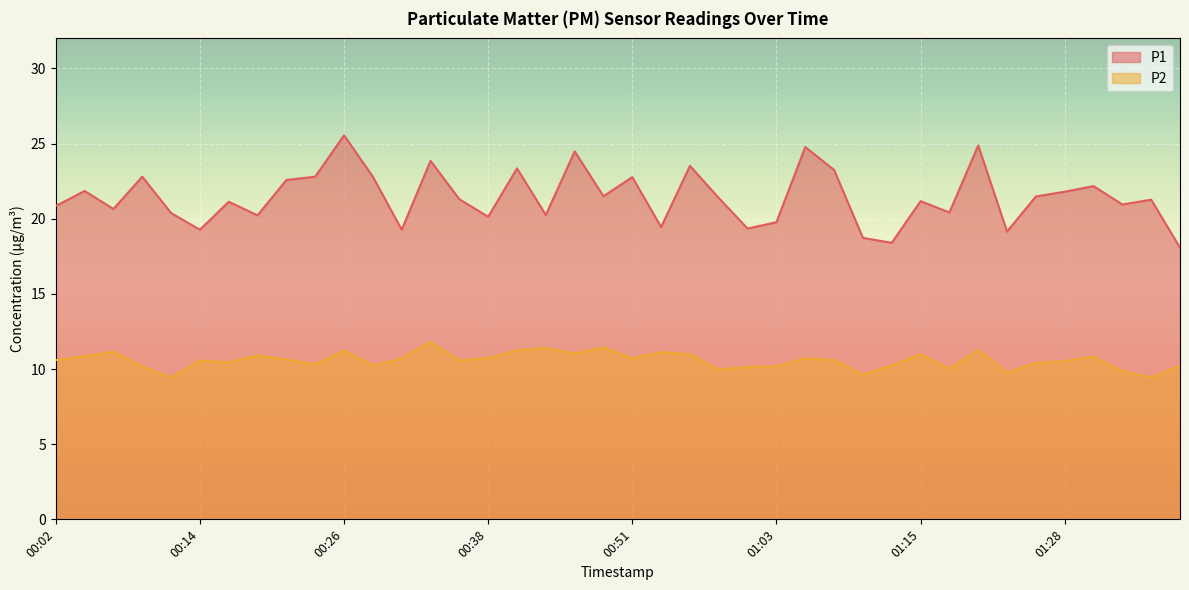

True or false: P2 has more than 1 points higher than both neighbors.

True